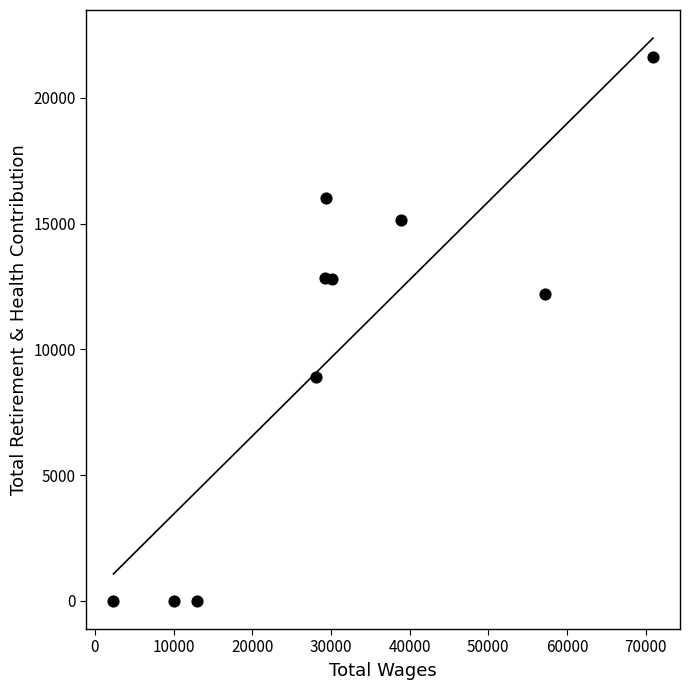

What Y value in the scatter plot is closest to 10810?

12192